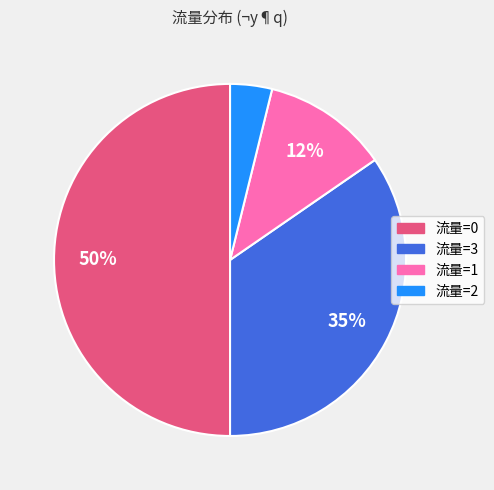

To the nearest percent, what is the difference between the largest and smallest slice percentages?

46%